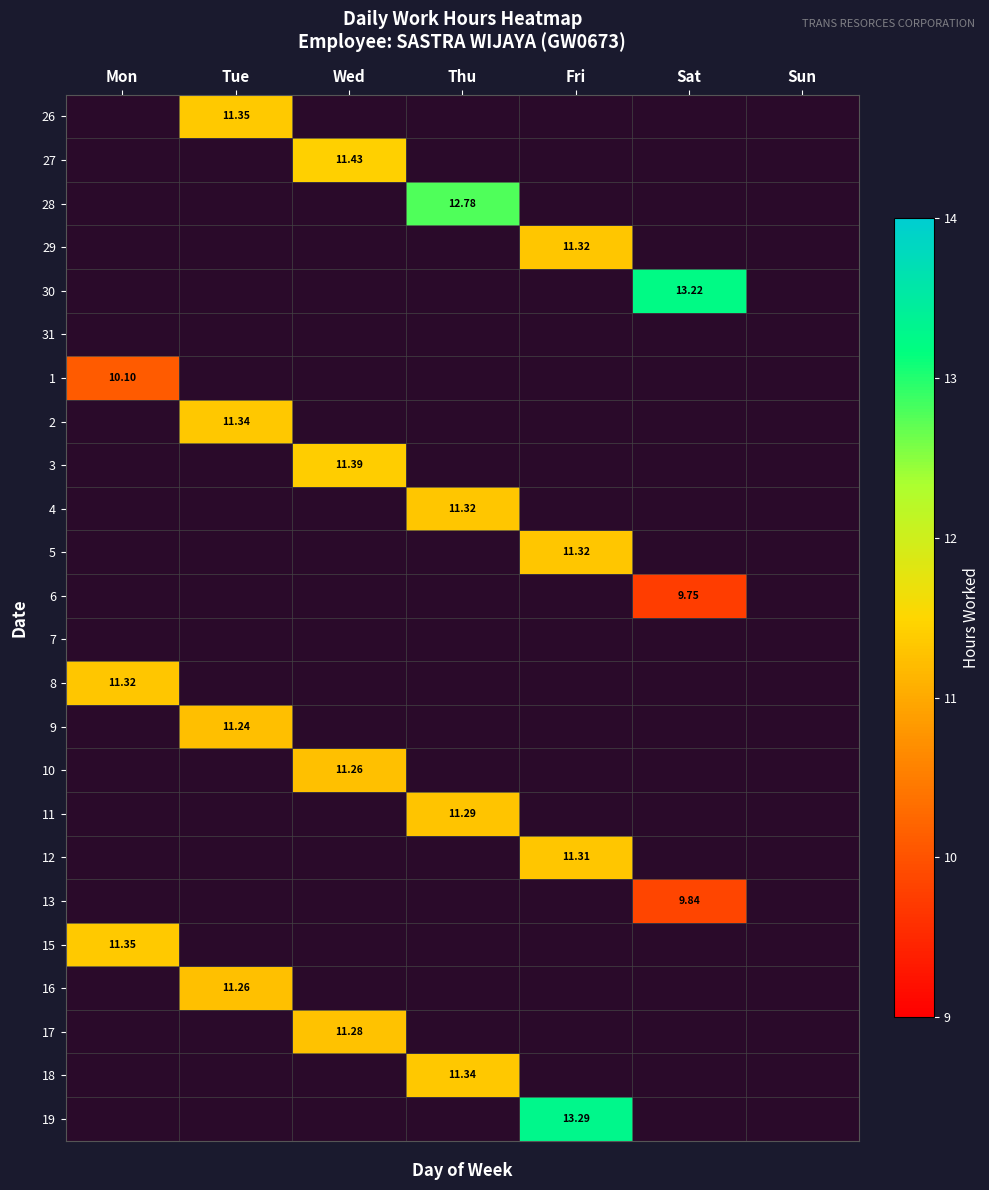

What is the maximum value shown in the chart?

13.3